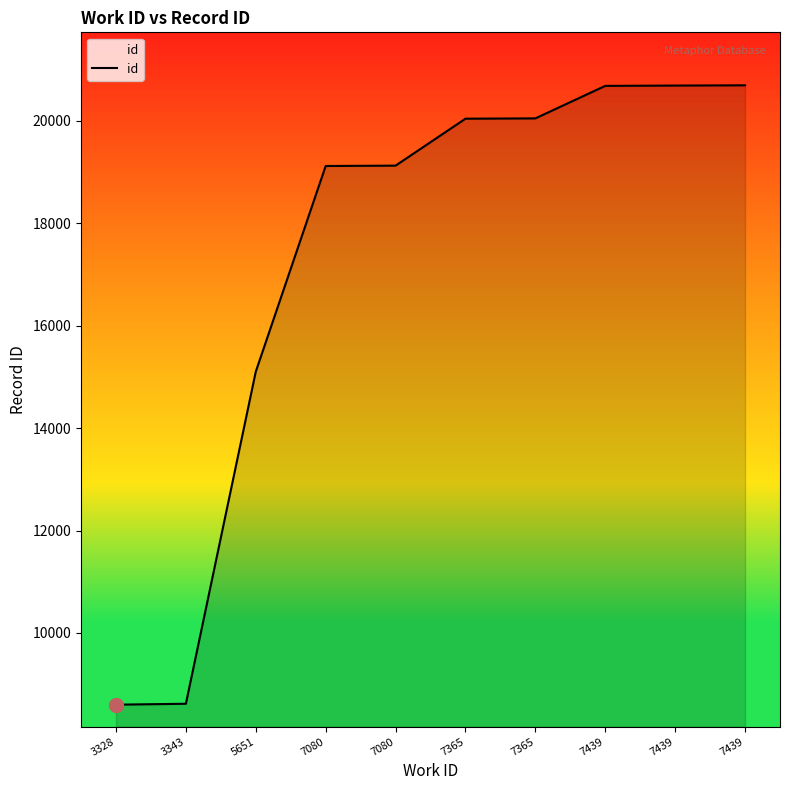

How many lines are shown in the chart?

1